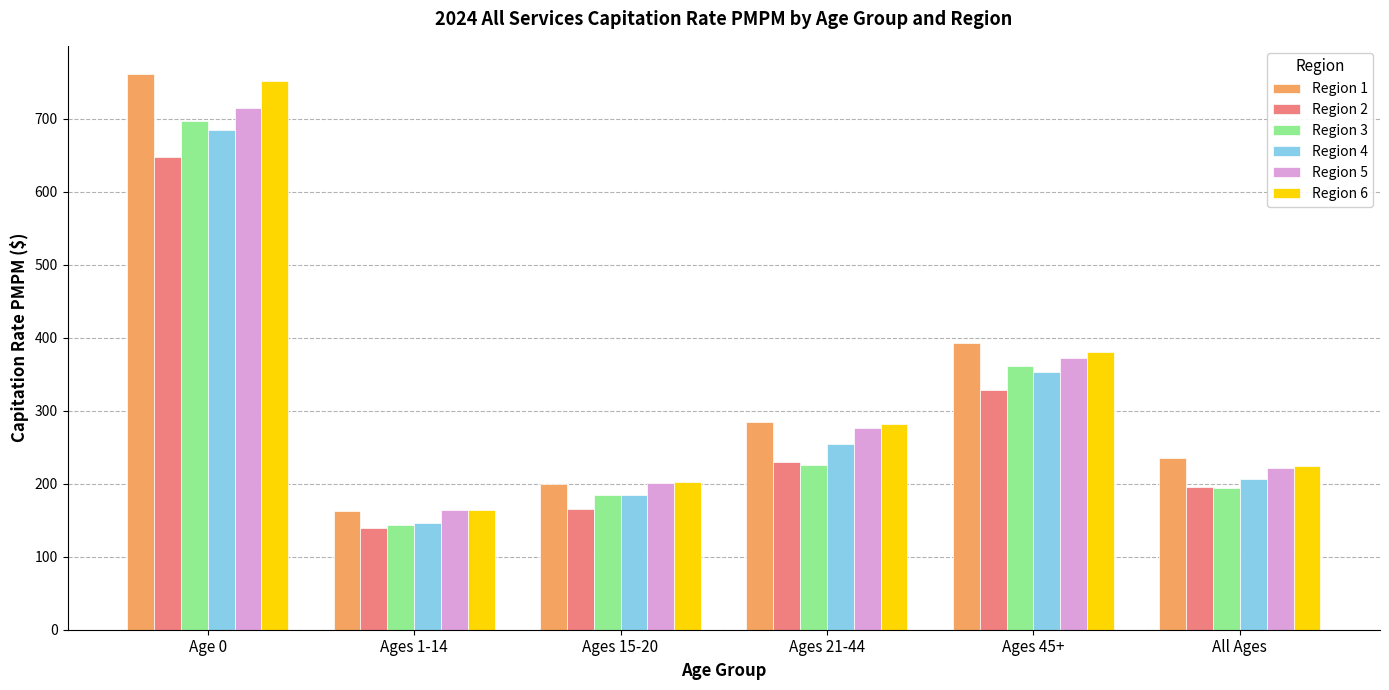

What is the label of the 1st bar from the left?

Age 0